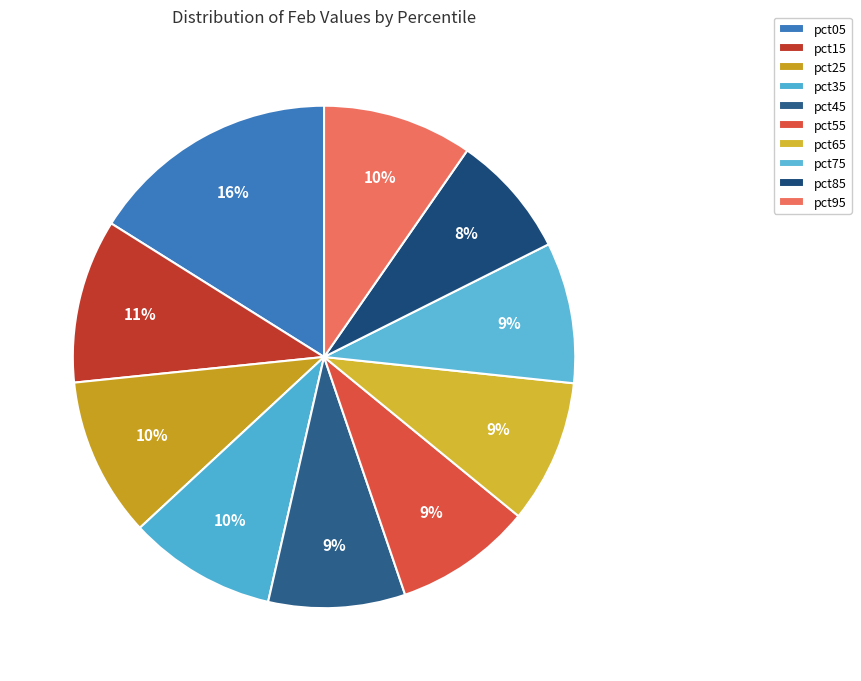

Is it true that pct85 is 1% of the pie?

False